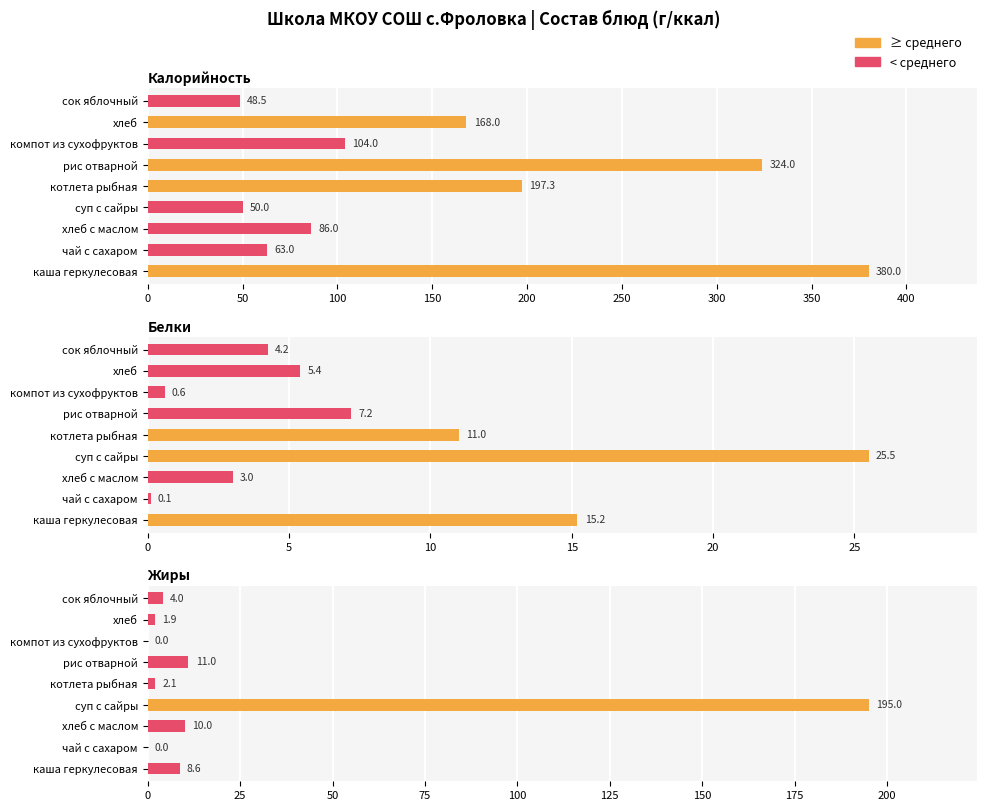

Which series has the largest total across all categories?

Калорийность